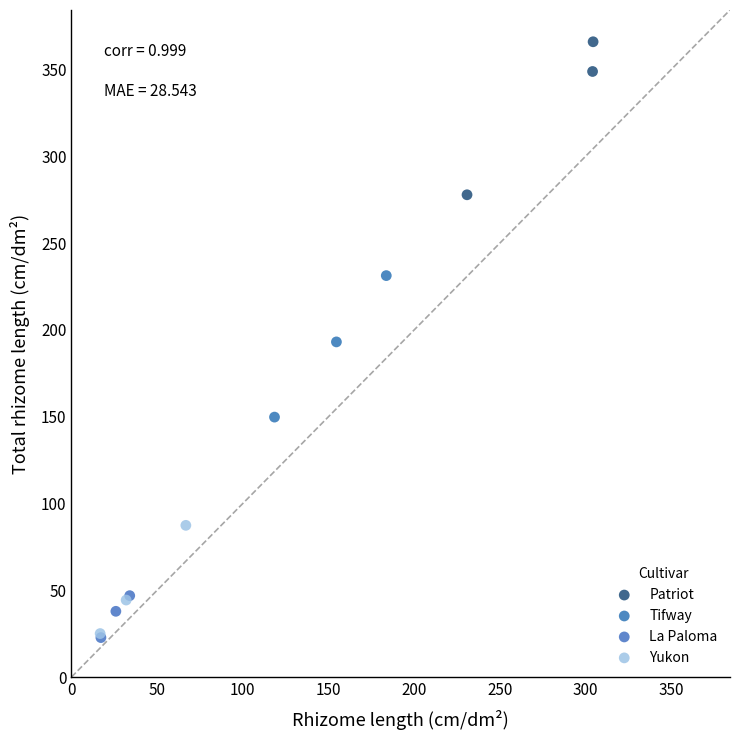

Which series contains the highest Y value?

Patriot